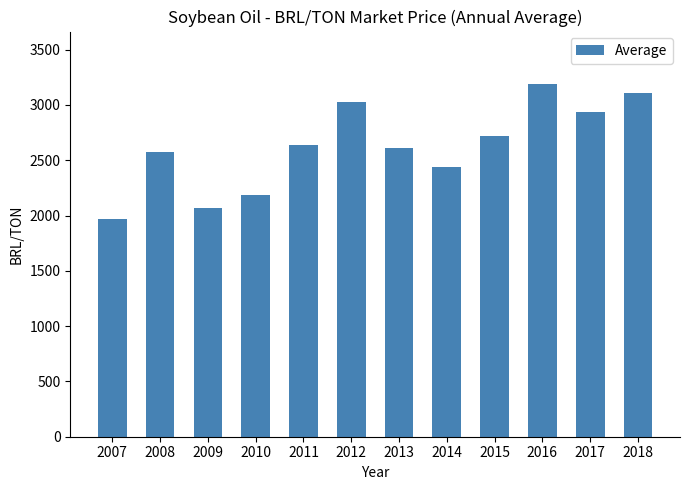

What is the sum of the values at 2016 and 2010?

5369.5